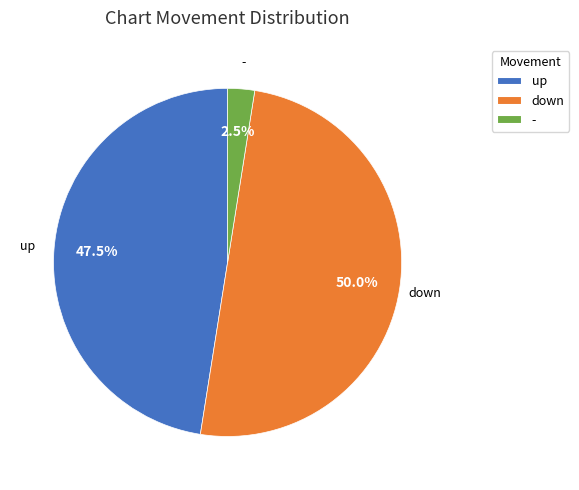

What is the ratio of the value at up to the value at -?

19.0